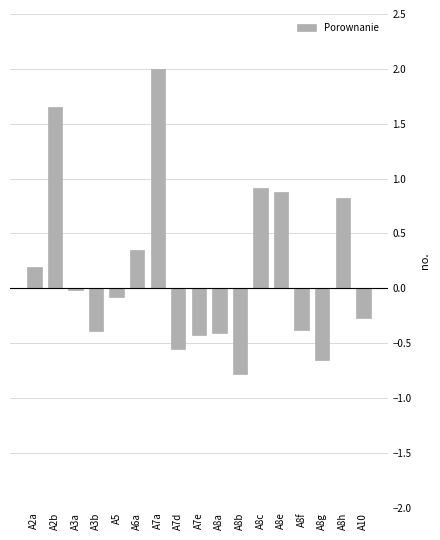

Which label corresponds to the largest value in the chart?

A7a